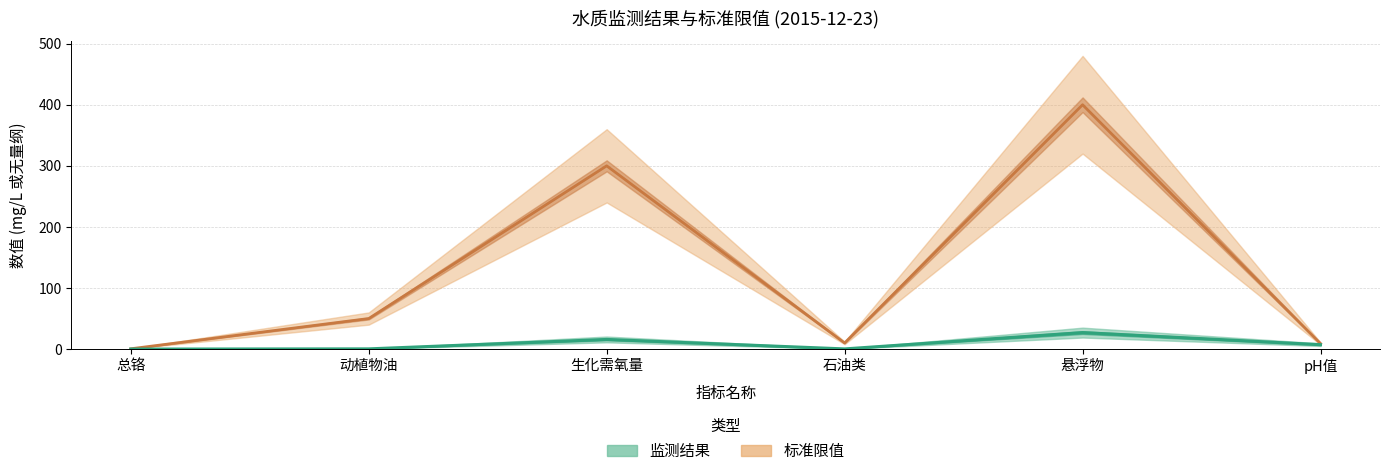

Where is the first local maximum for 标准限值?

生化需氧量